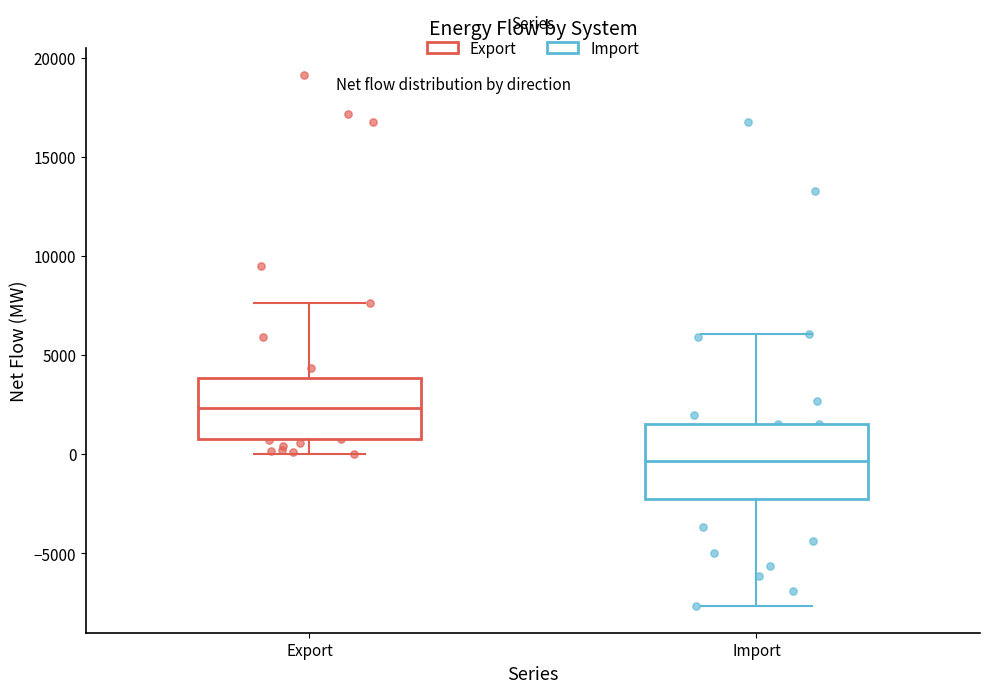

Reading left to right, transcribe this box plot: for each box, give where its median line is, the range the box spans, and where its two whiskers end, as read against the y-axis. The values are not printed on the chart, so give them approximately, as read against the axis.

Export: median 2500, box 1000 to 4000, whiskers 0 to 7500
Import: median -500, box -2500 to 1500, whiskers -7500 to 6000